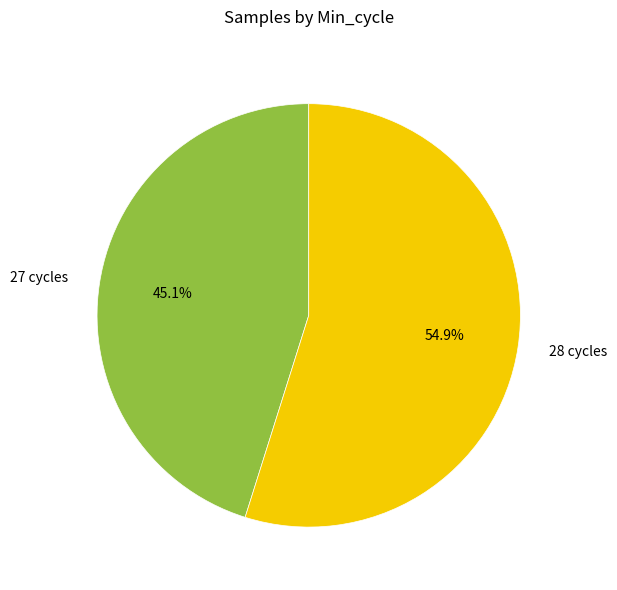

Is there a majority slice in this chart?

Yes